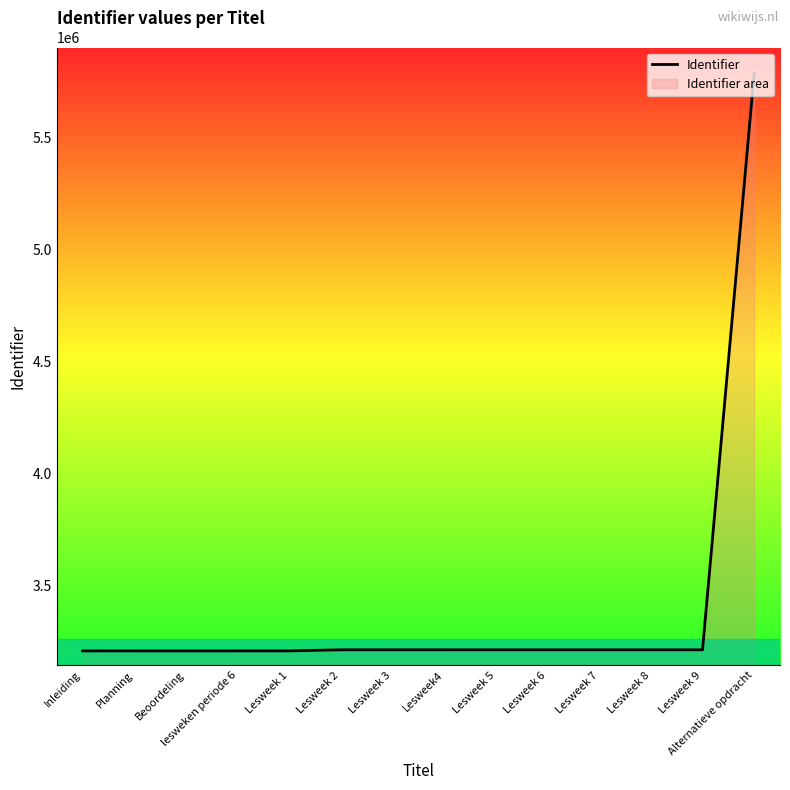

What is the approximate value at Planning, to the nearest 50?

3207150